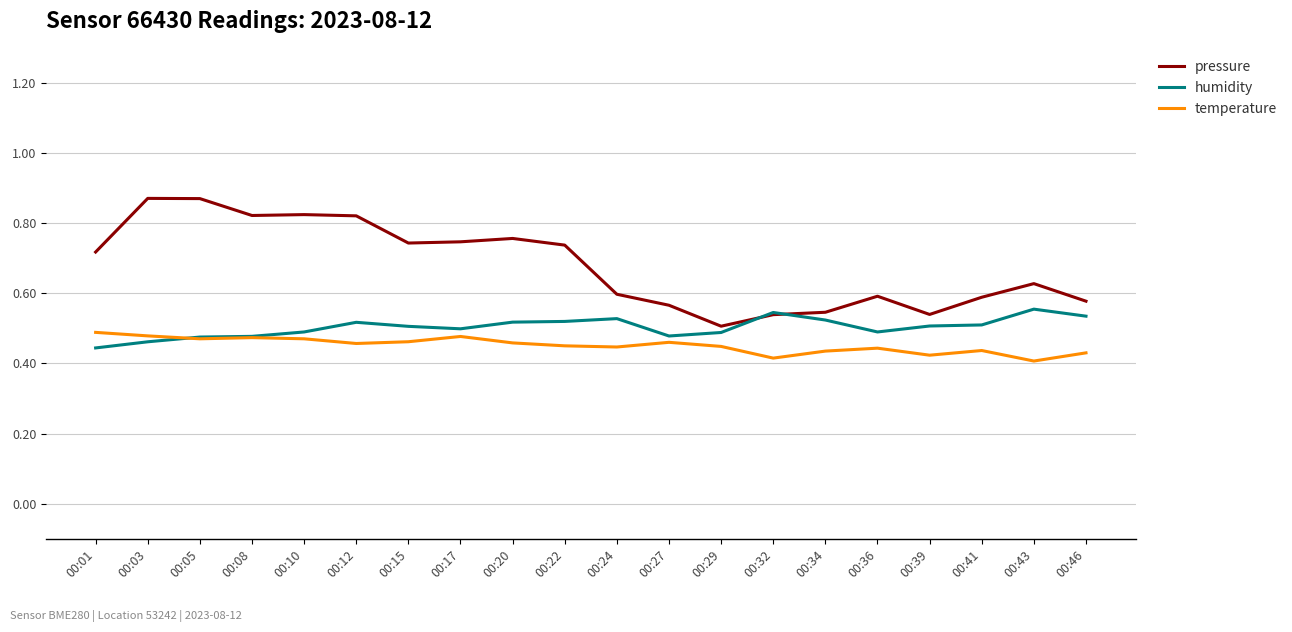

Which series changed the most between 00:03 and 00:20?

pressure